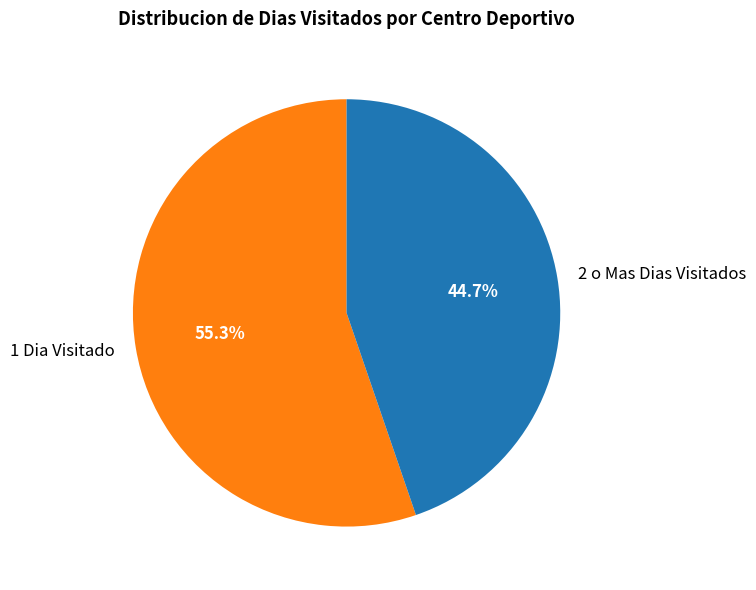

Rank the categories by value from lowest to highest.

2 o Mas Dias Visitados, 1 Dia Visitado